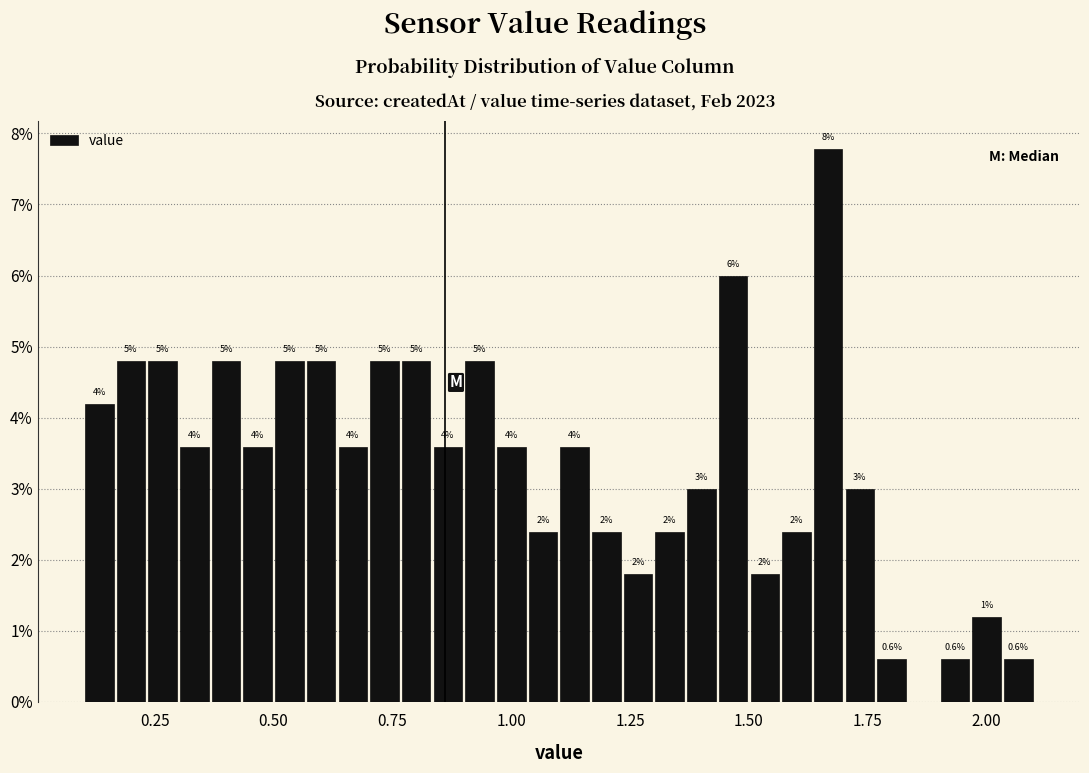

Read against the x-axis, roughly where is the centre of the tallest bar?

1.65